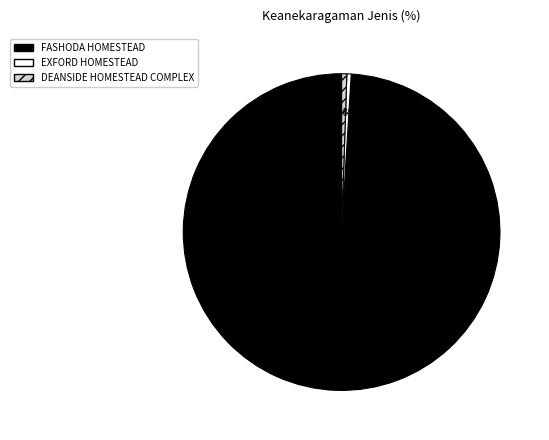

What is the total percentage of DEANSIDE HOMESTEAD COMPLEX and FASHODA HOMESTEAD?

99.6%